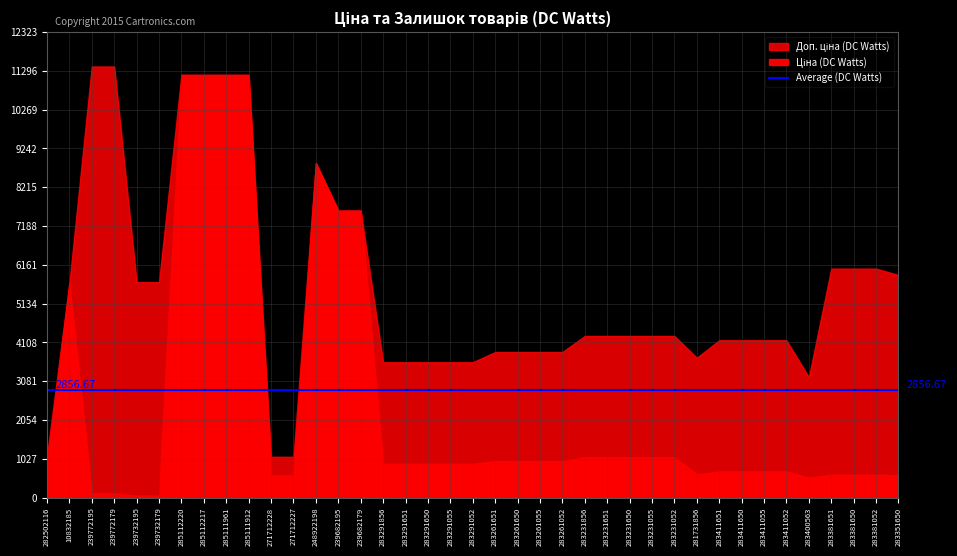

True or false: Ціна (DC Watts) has more than 0 interior local peaks.

True